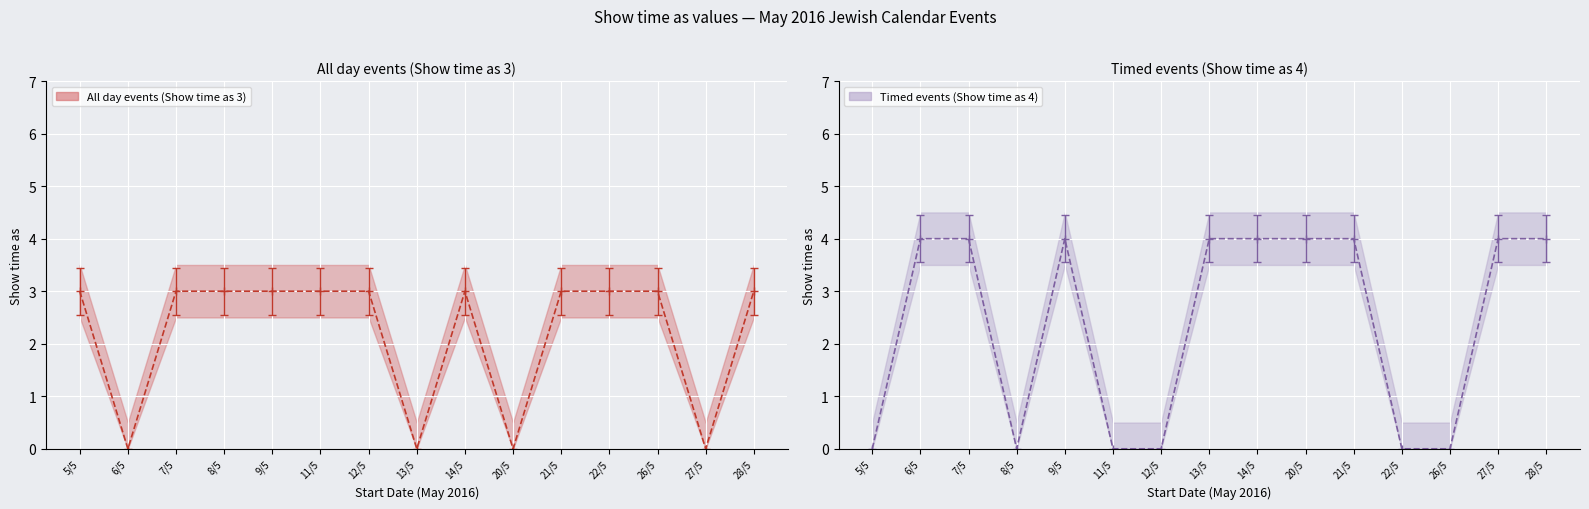

Does the chart display data point markers on the line(s)?

Yes